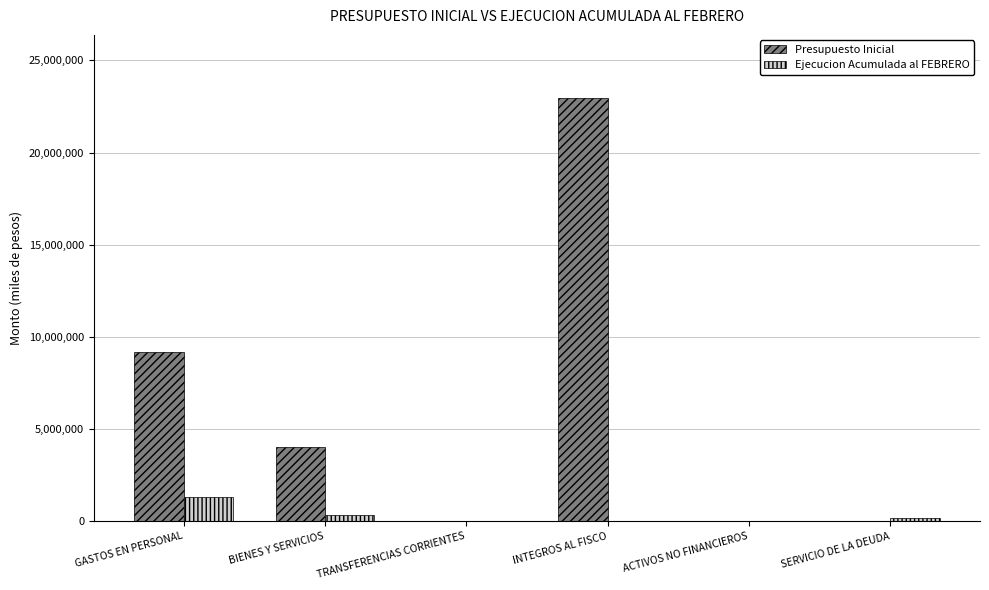

Which series has the largest total across all categories?

Presupuesto Inicial